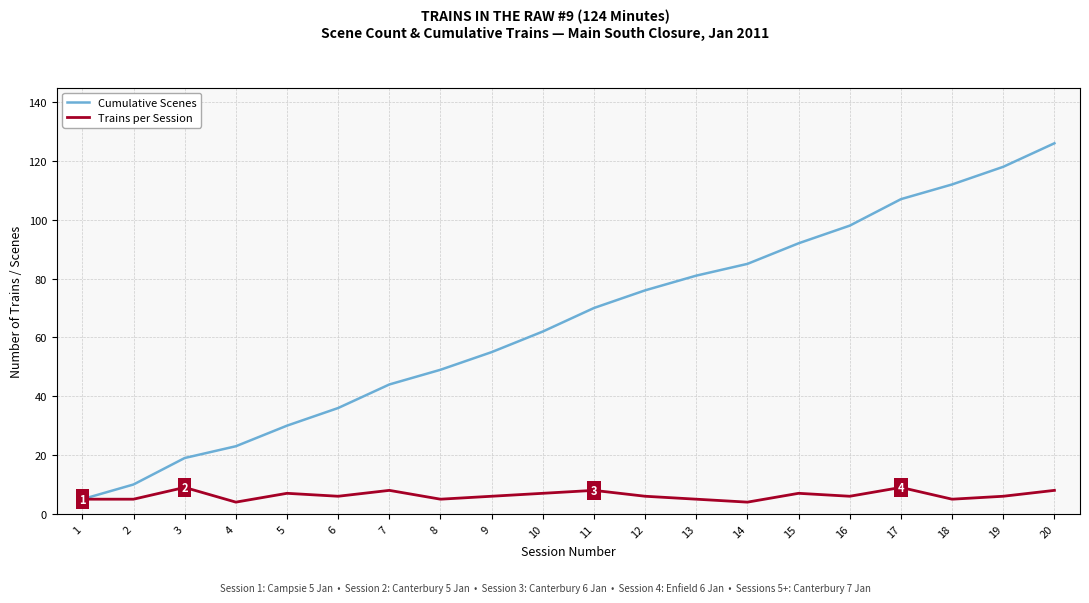

Reading right to left, list all the values displayed in this chart.

Cumulative Scenes: 126	118	112	107	98	92	85	81	76	70	62	55	49	44	36	30	23	19	10	5
Trains per Session: 8	6	5	9	6	7	4	5	6	8	7	6	5	8	6	7	4	9	5	5